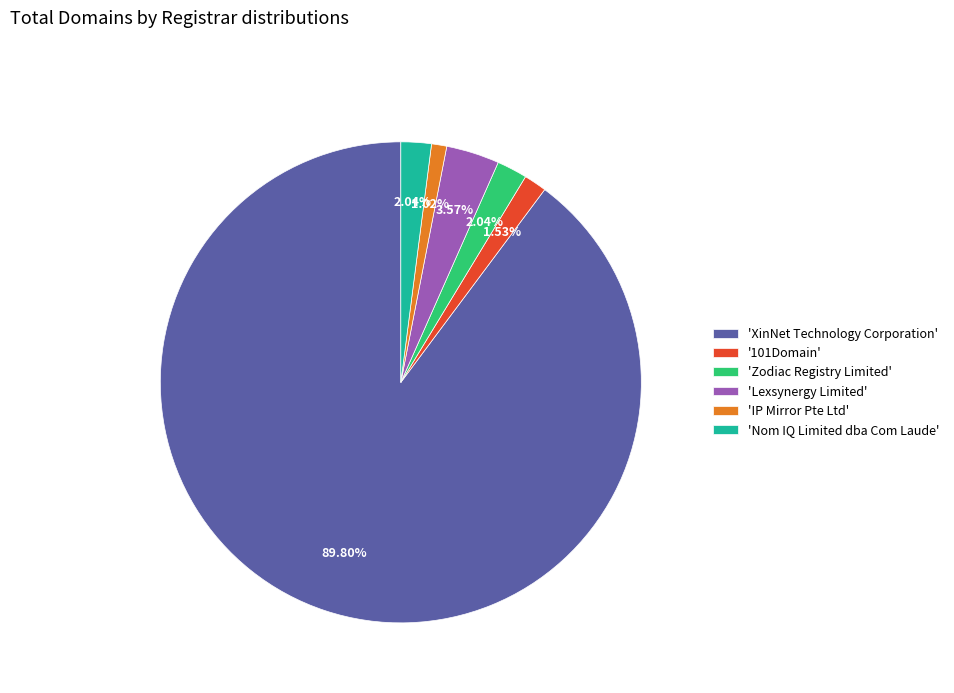

What is the ratio of the value at 'XinNet Technology Corporation' to the value at 'IP Mirror Pte Ltd'?

88.0